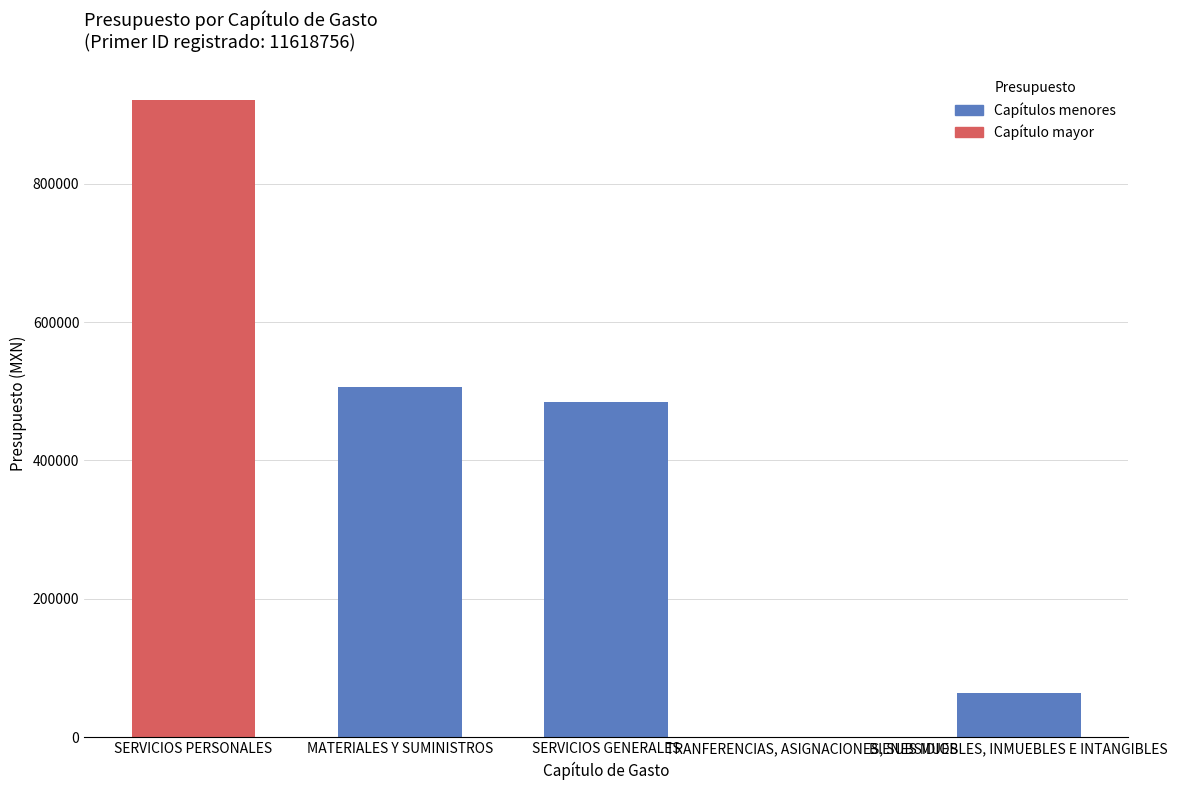

Count the number of categories in the chart.

5